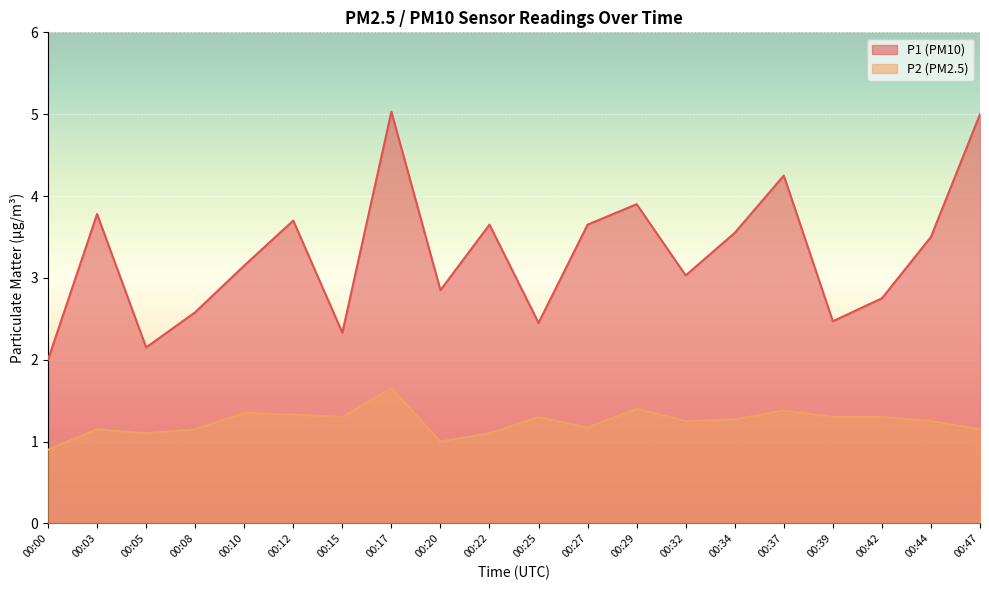

At which category is the sum across all series the highest?

00:17